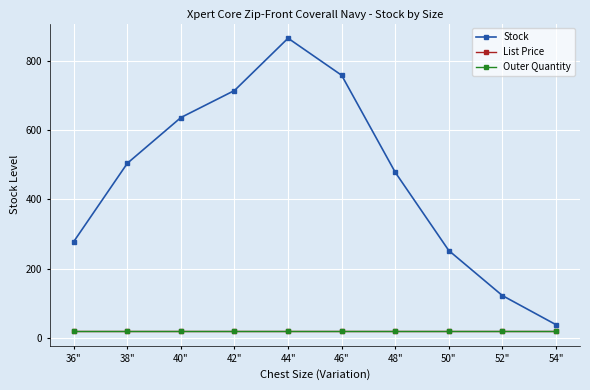

How many distinct data groups are displayed?

3